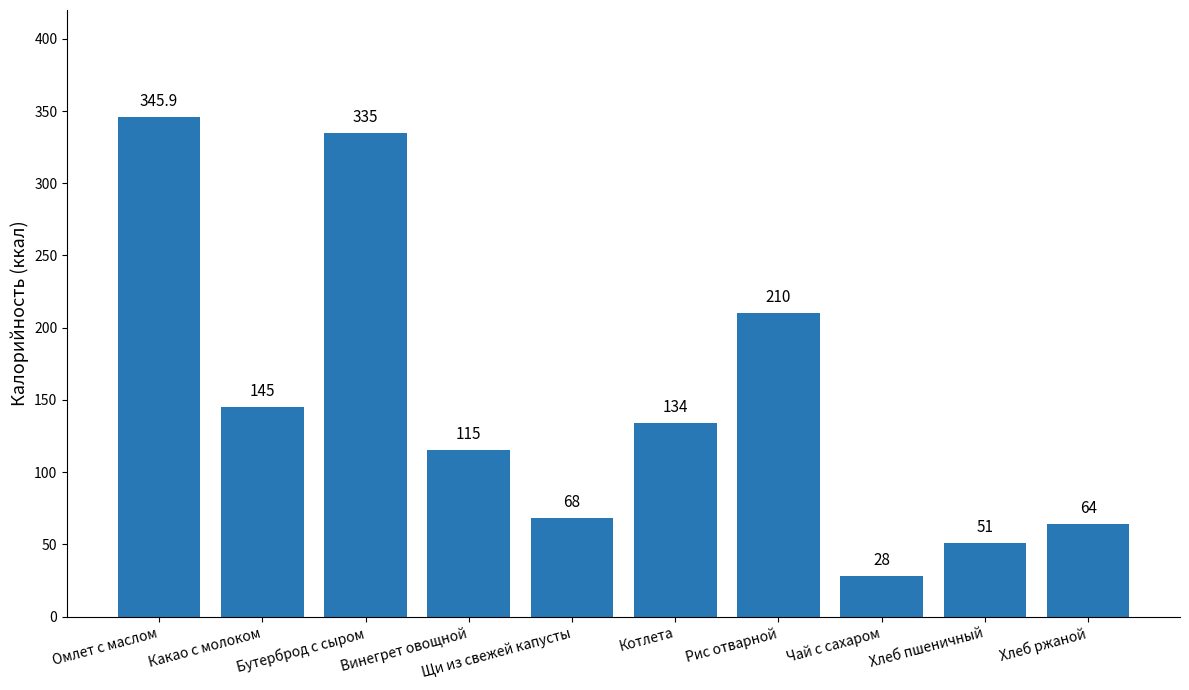

Where is the data nearest to the value 186?

Рис отварной